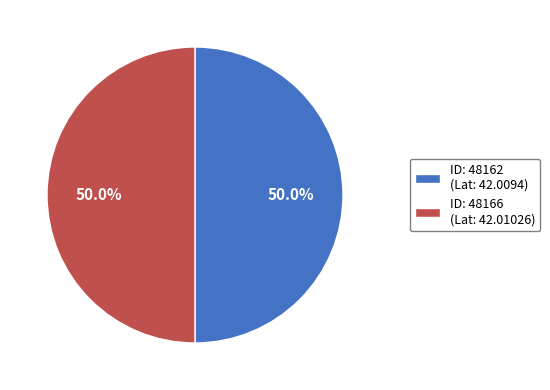

Combined, do ID: 48166 (Lat: 42.01026) and ID: 48162 (Lat: 42.0094) account for over 50%?

Yes